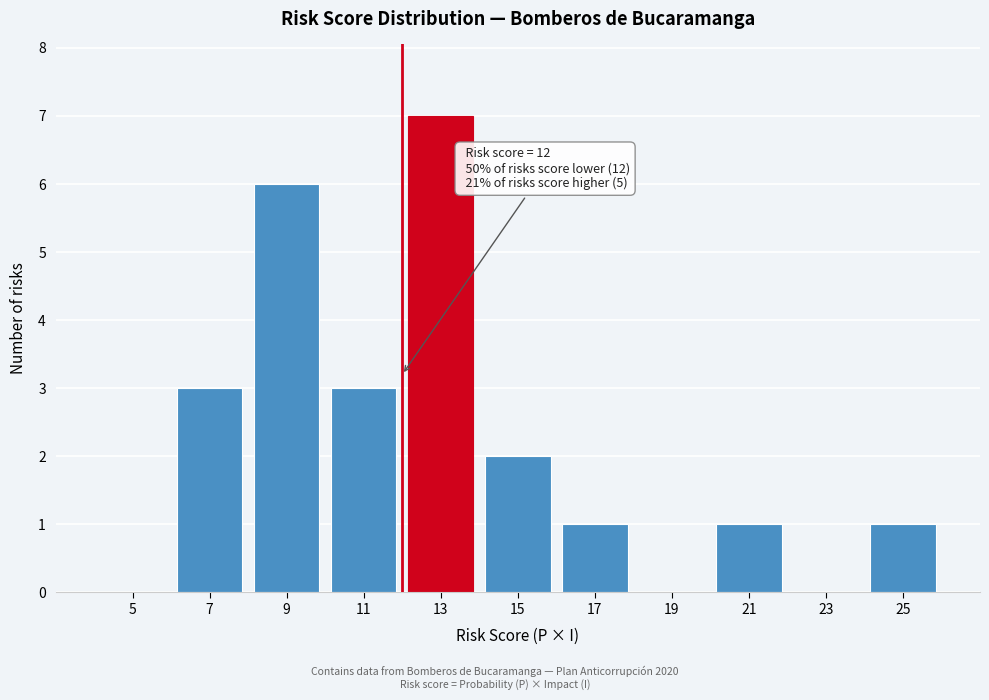

Which range on the x-axis has the tallest bar?

12 to 14